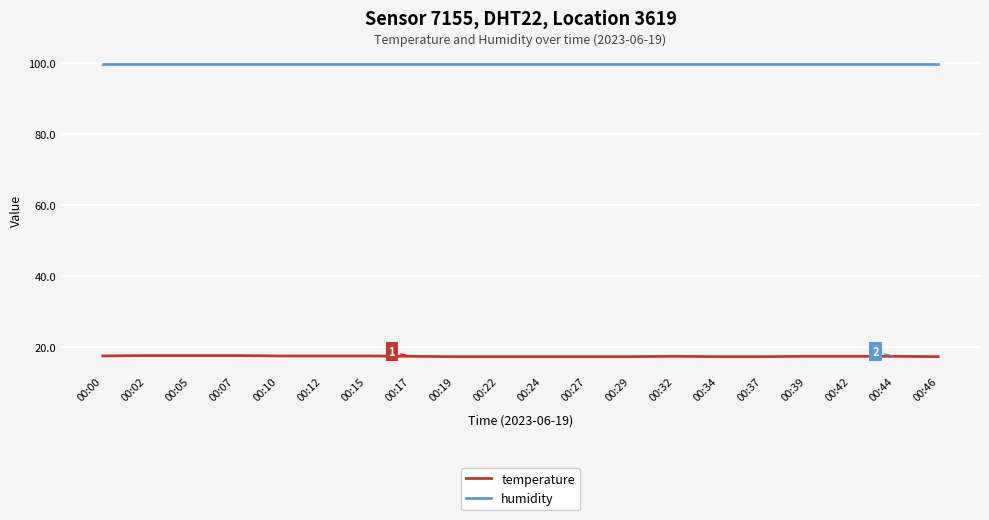

Rank the series by their average value, from highest to lowest.

humidity, temperature